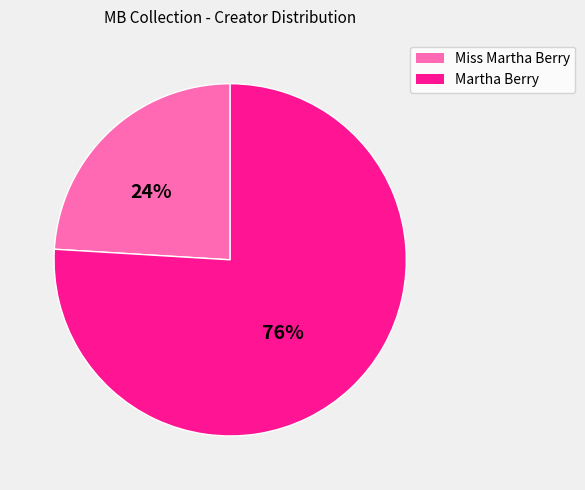

Is there a majority slice in this chart?

Yes